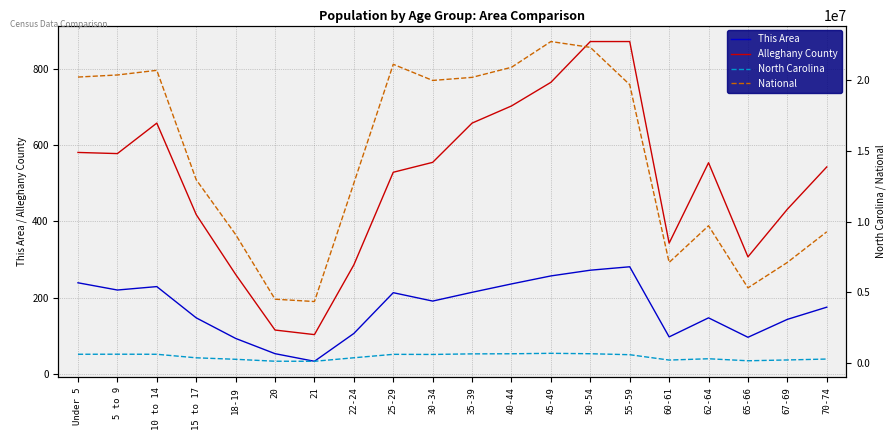

How many interior local peaks does the This Area series have?

4